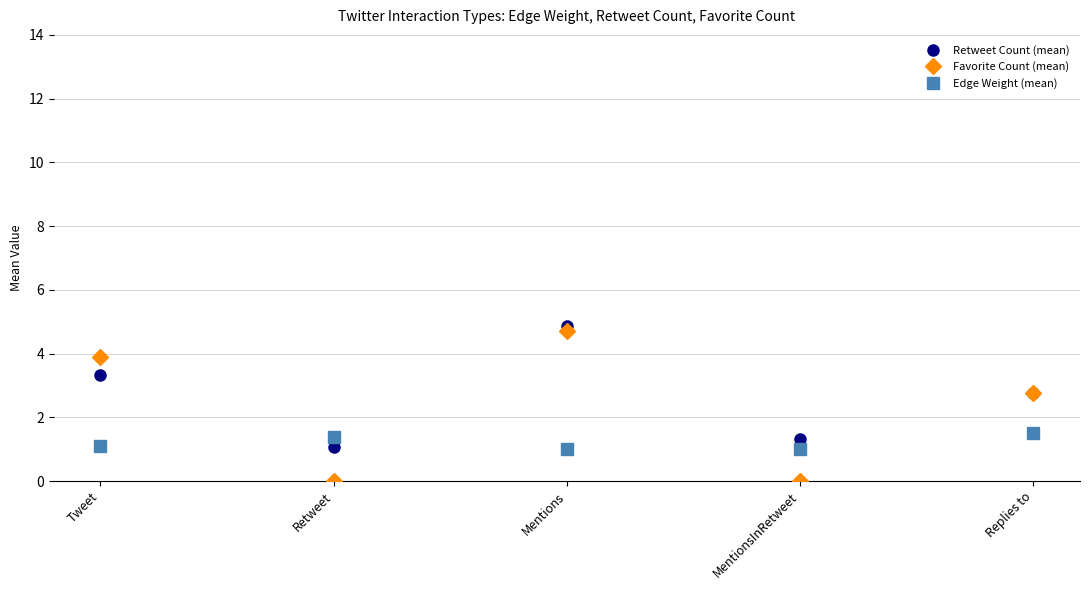

At which label does Favorite Count (mean) reach its peak?

Mentions